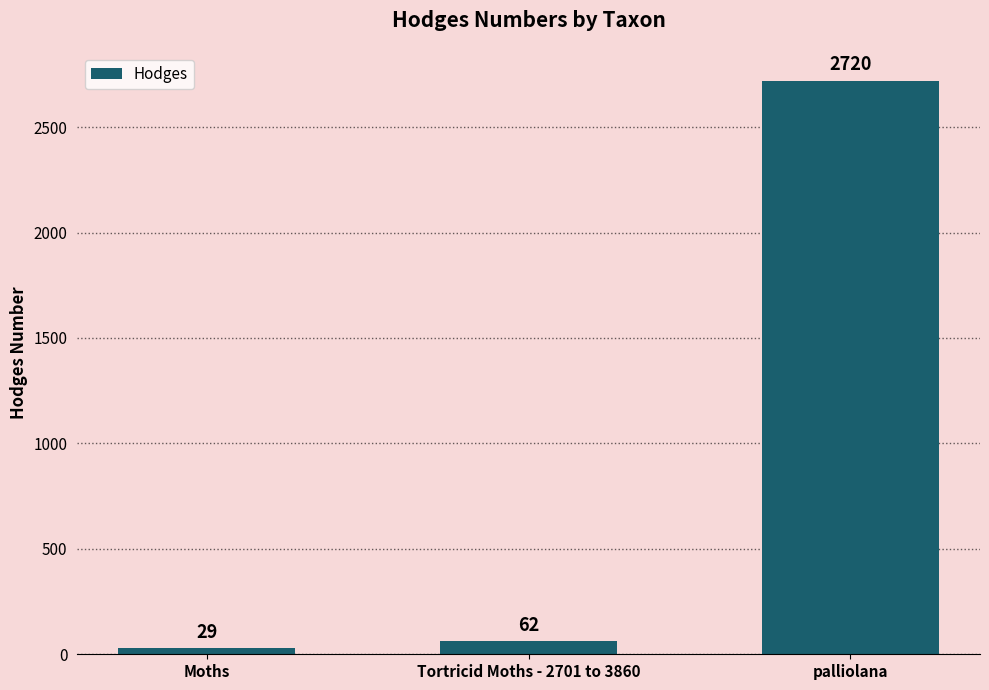

What is the smallest value displayed?

29.0